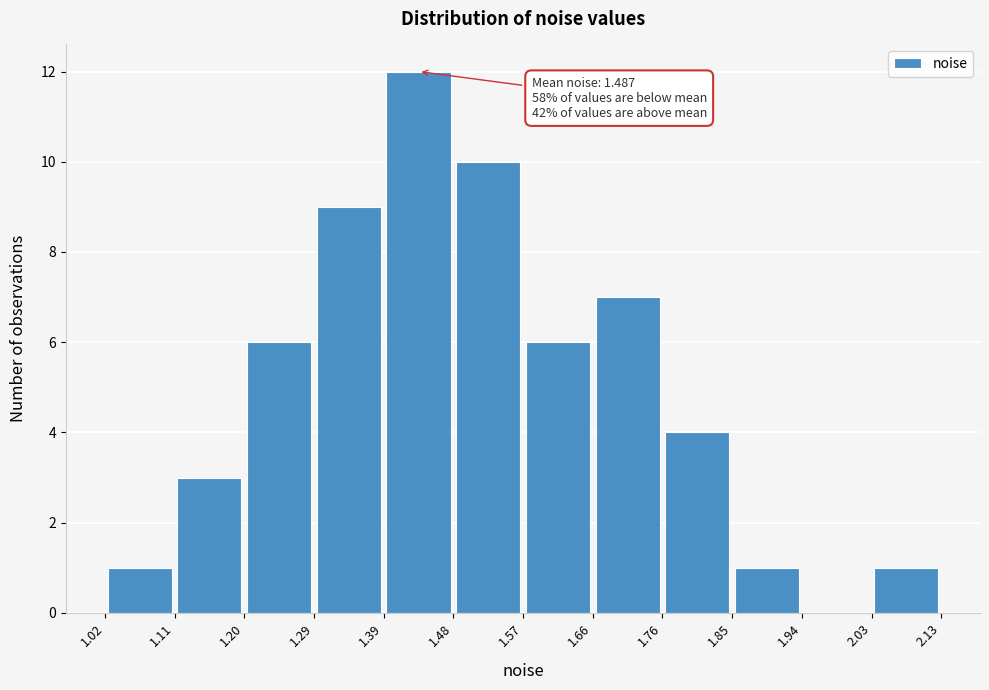

Over which range of the x-axis is the bar tallest?

1.39 to 1.48